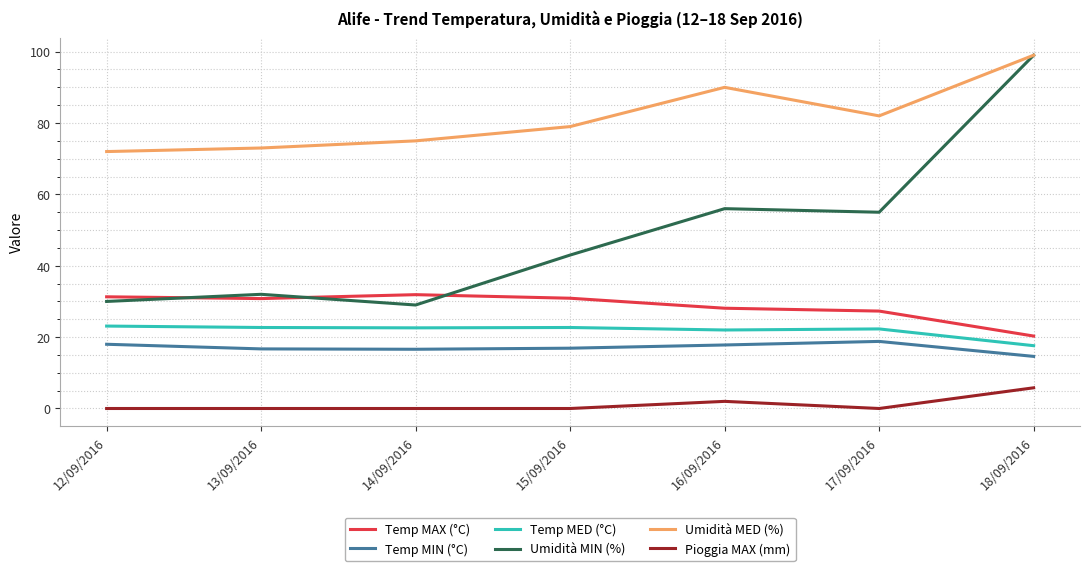

Where is Temp MAX (°C) nearest to the value 26?

17/09/2016